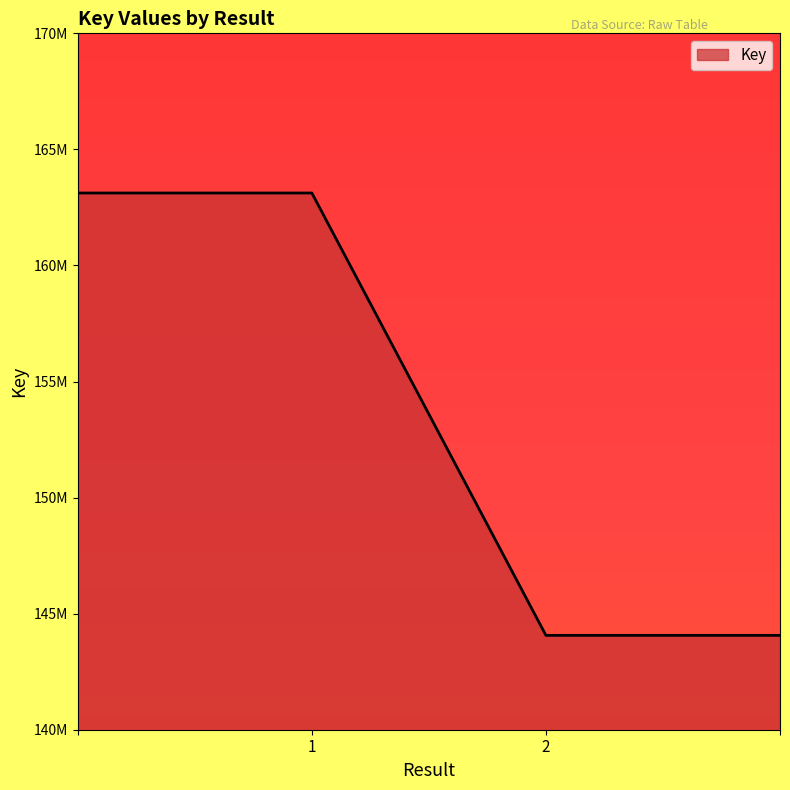

What is the label of the 1st point from the left?

1